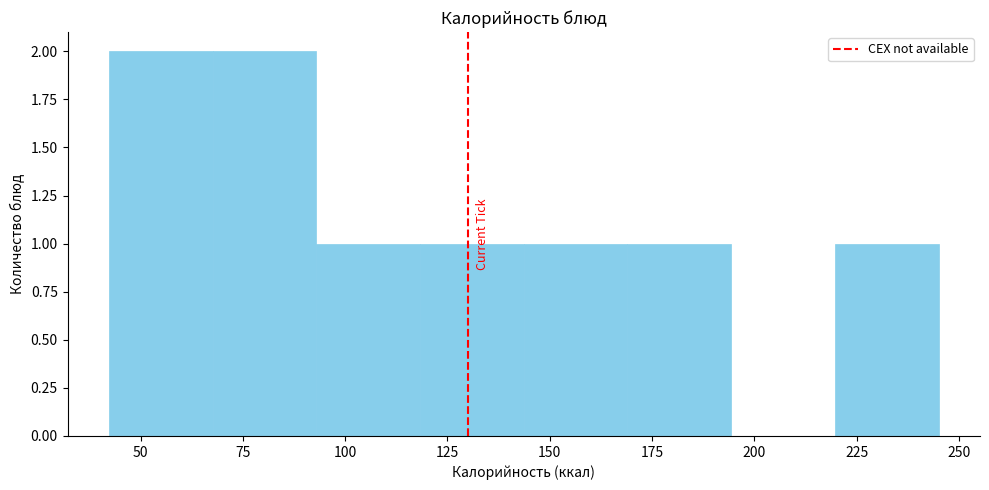

How tall is the bar that spans 95 to 120 on the x-axis? Neither the bar edges nor the heights are printed on the chart, so give them approximately, as read against the axes.

1